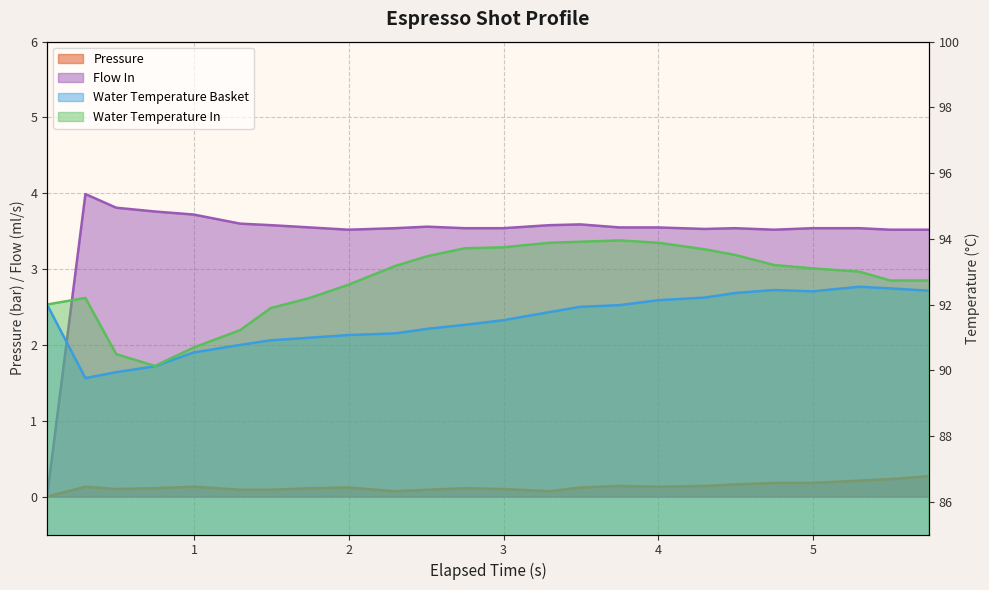

How many values in the water_temperature_in series exceed 93?

12